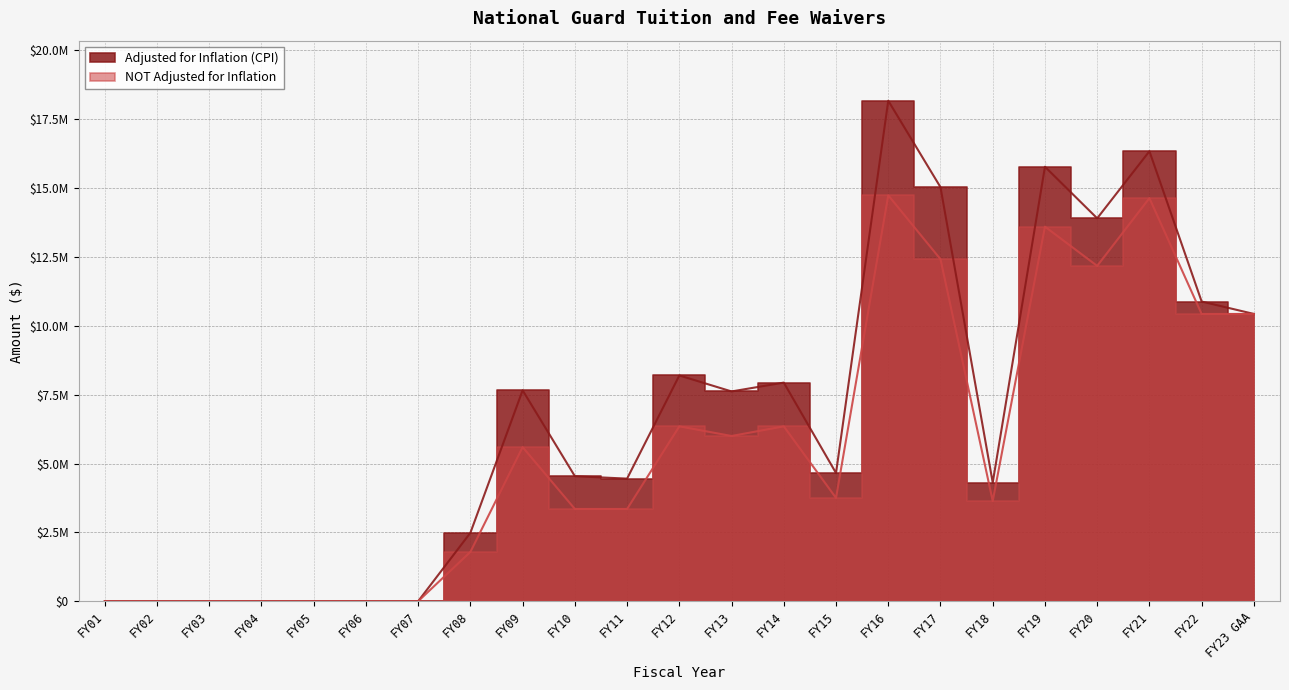

What are all the series names shown in the legend?

Adjusted for Inflation (CPI), NOT Adjusted for Inflation